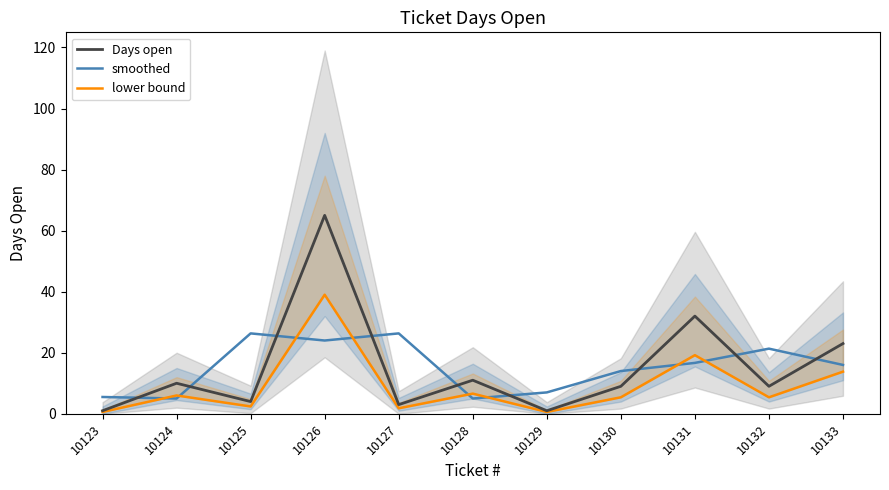

How many lines are shown in the chart?

3